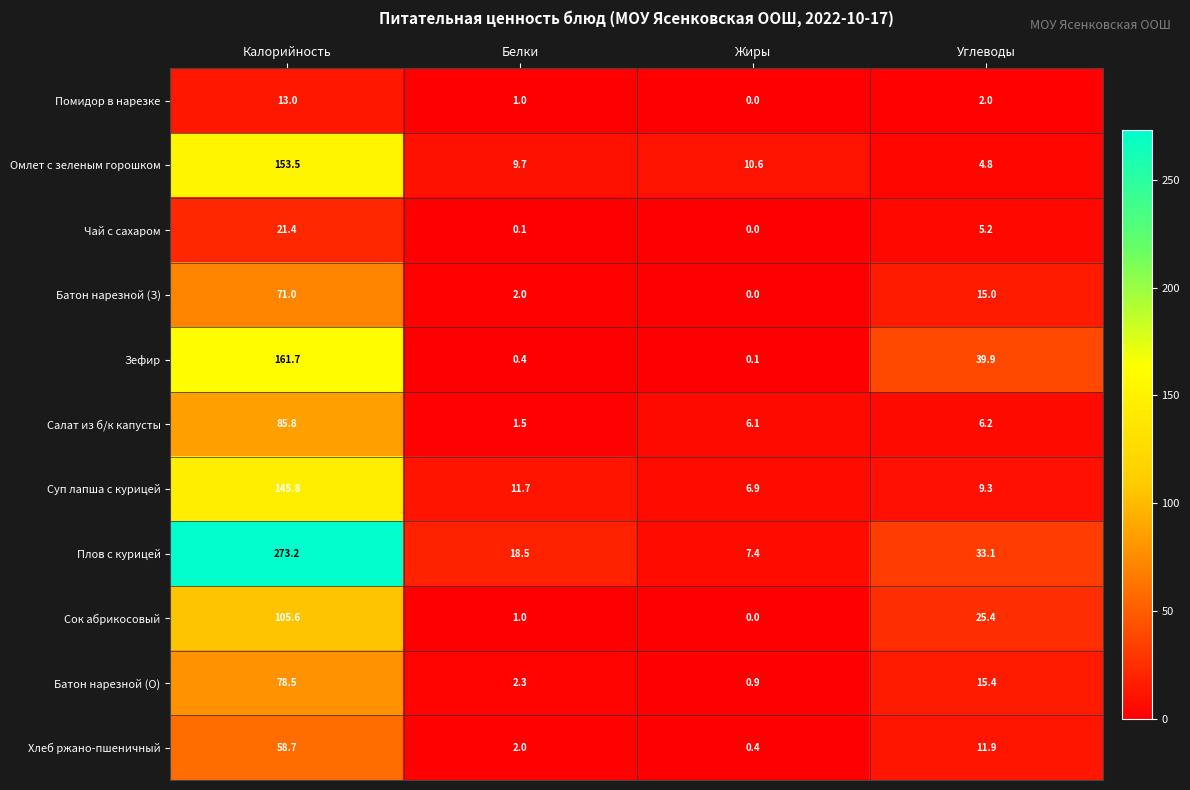

The value of Салат из б/к капусты at Жиры is 3.0. True or false?

False